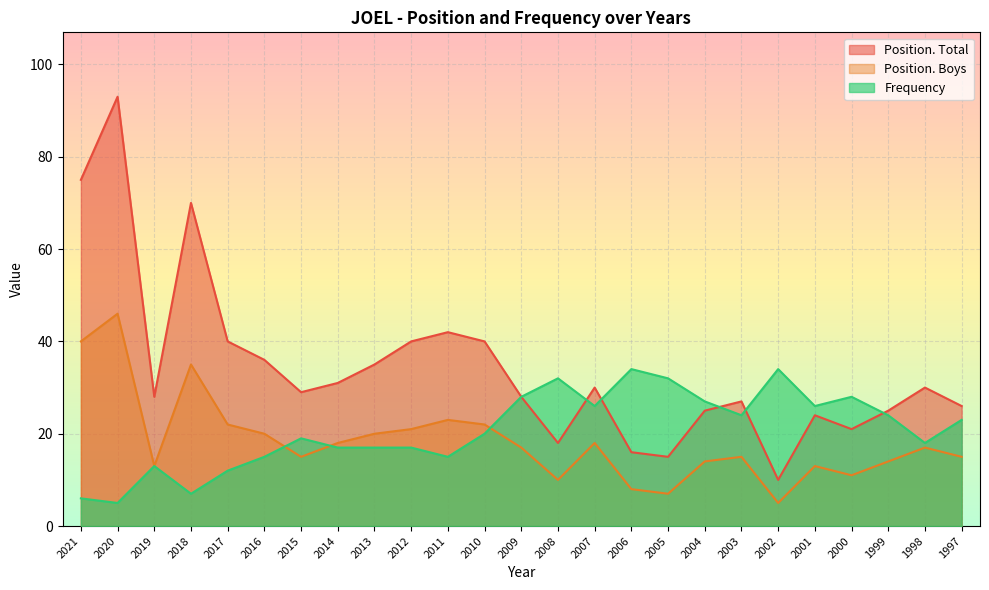

Where is the first local maximum for Position. Total?

2020